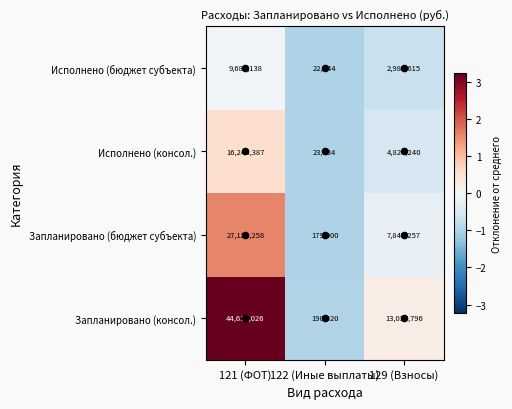

True or false: Запланировано (бюджет субъекта) has a value of 3640730 at 129 (Взносы).

False